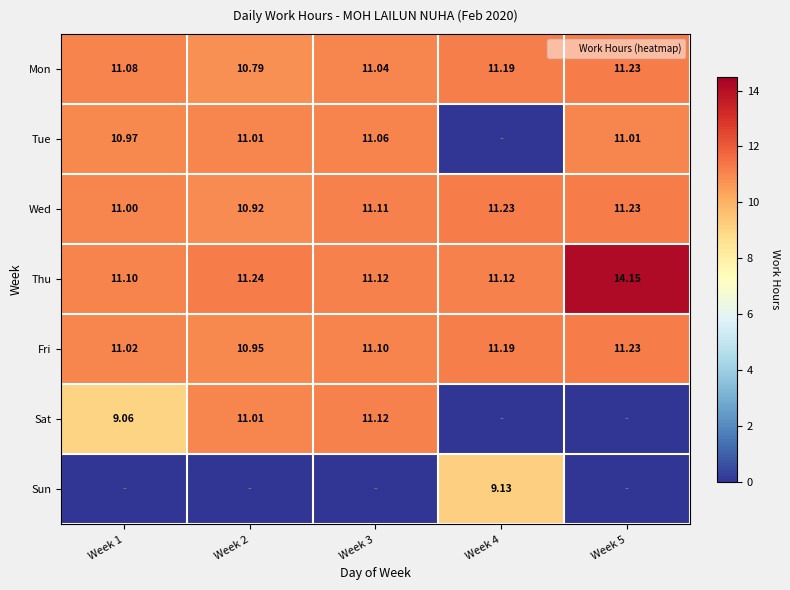

At Week 1, list the series in order from smallest to largest.

Sun, Sat, Tue, Wed, Fri, Mon, Thu